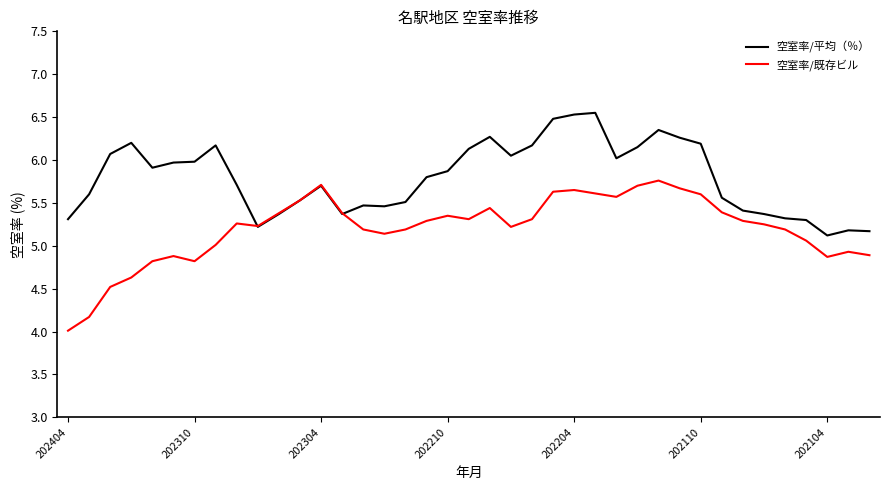

How many lines are shown in the chart?

2